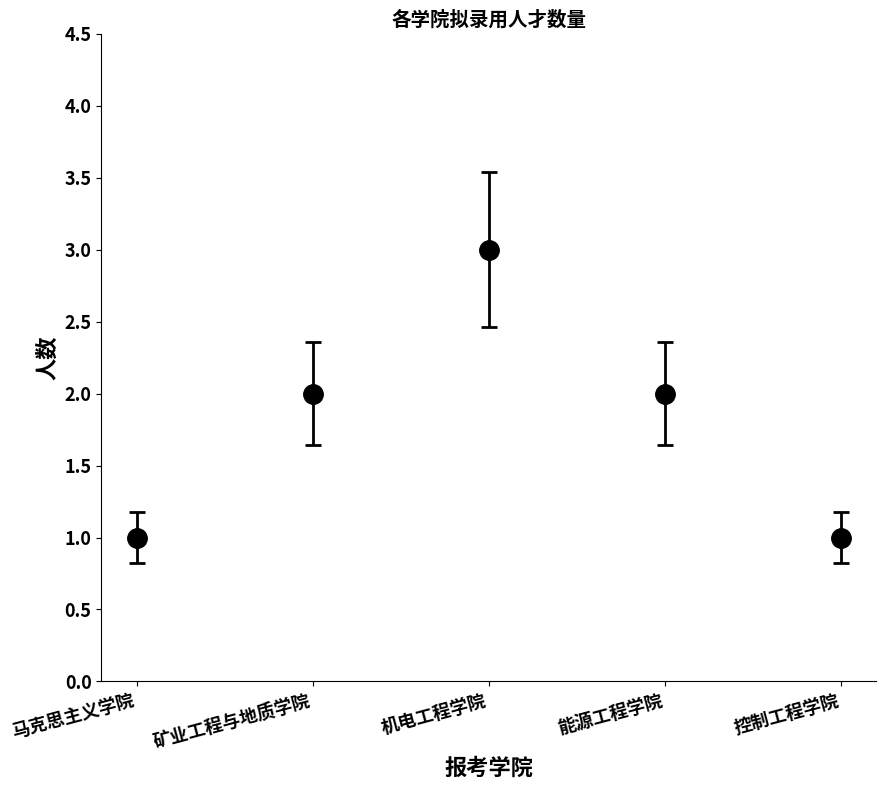

Does the chart have visible grid lines?

No